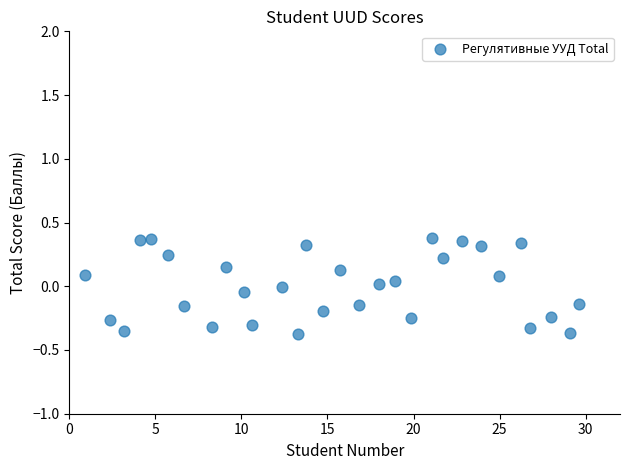

What is the range of X values (max minus min)?

28.7